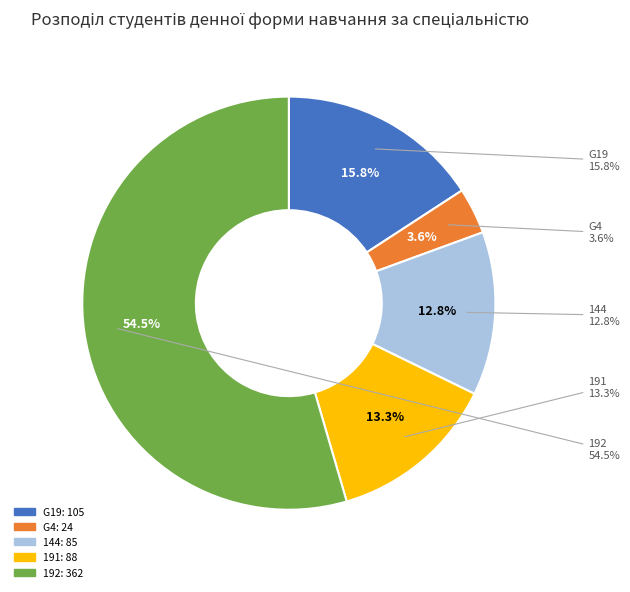

How many segments does this pie chart have?

5